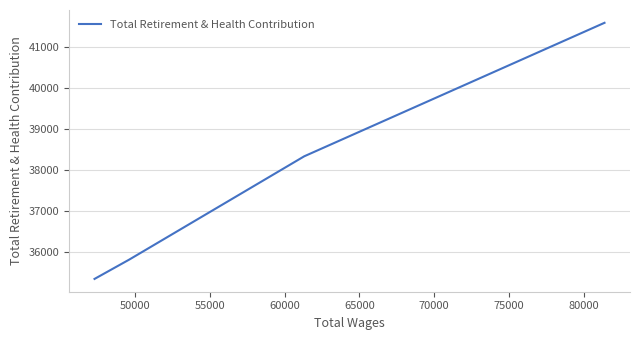

What is the greatest value displayed?

41594